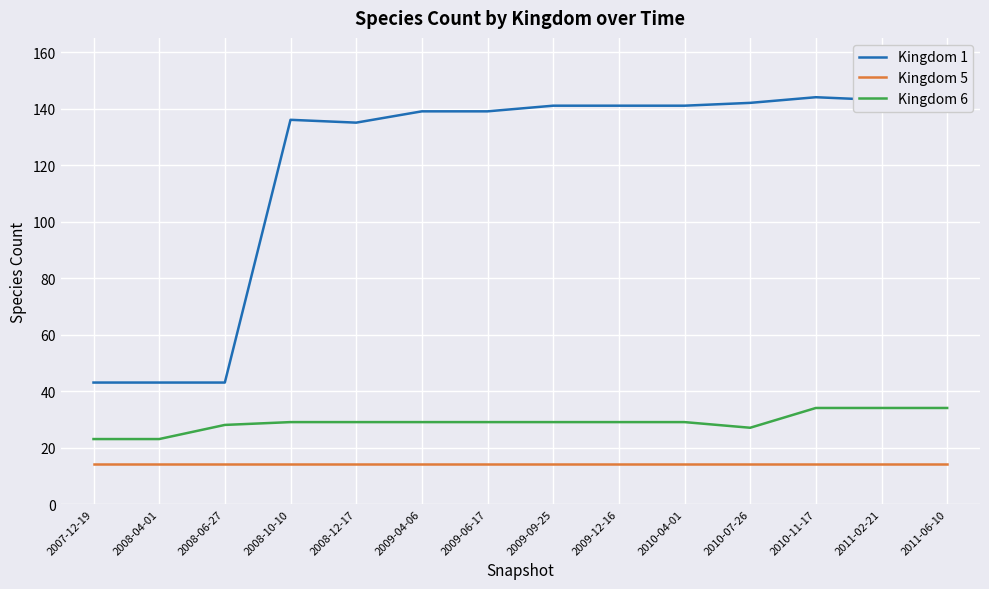

What are all the series names shown in the legend?

Kingdom 1, Kingdom 5, Kingdom 6